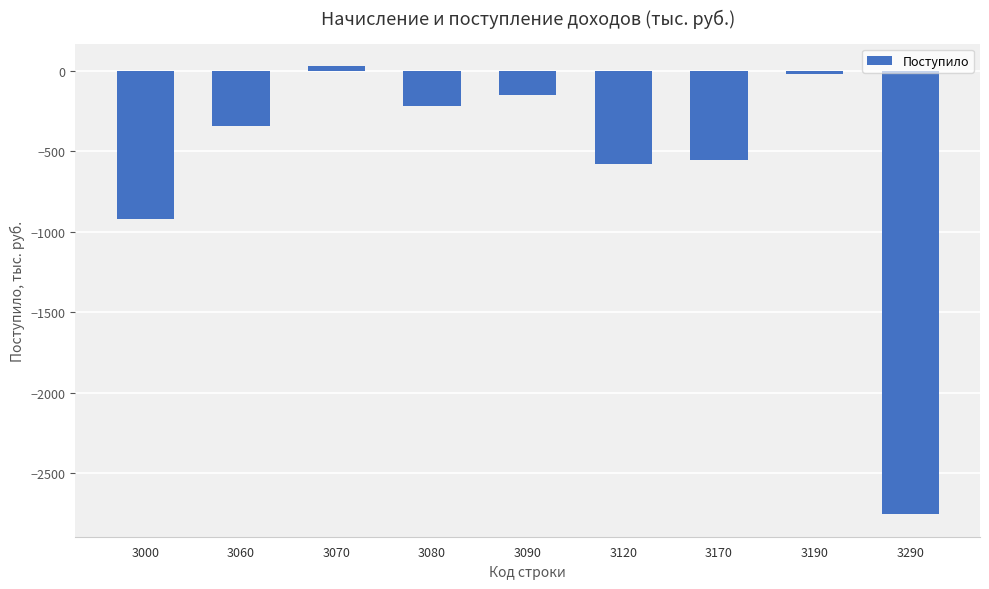

What is the value of the 7th bar from the left?

-557